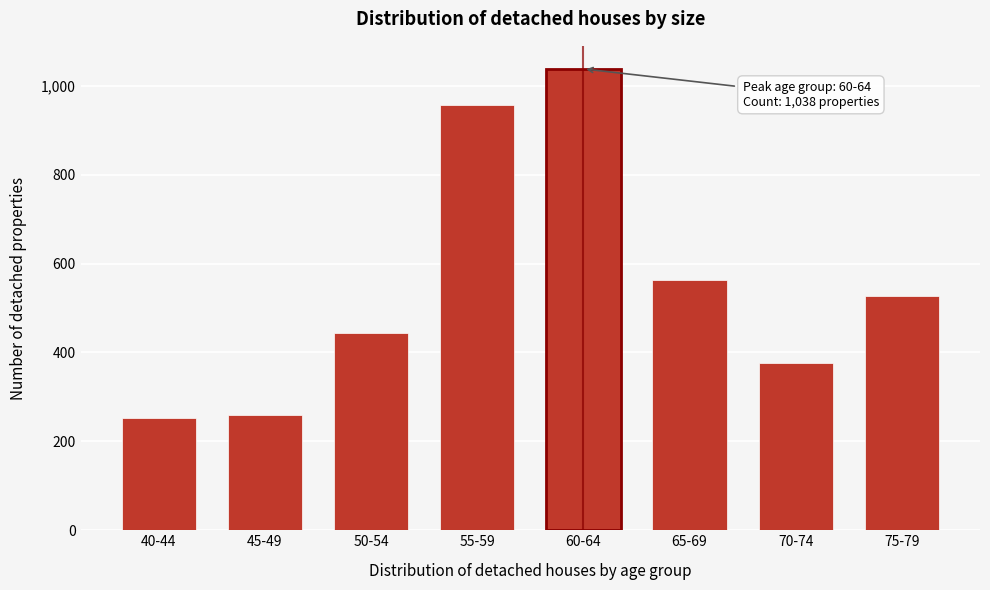

Reading left to right, extract all data points from this chart.

40-44=253	45-49=260	50-54=443	55-59=957	60-64=1038	65-69=564	70-74=376	75-79=527